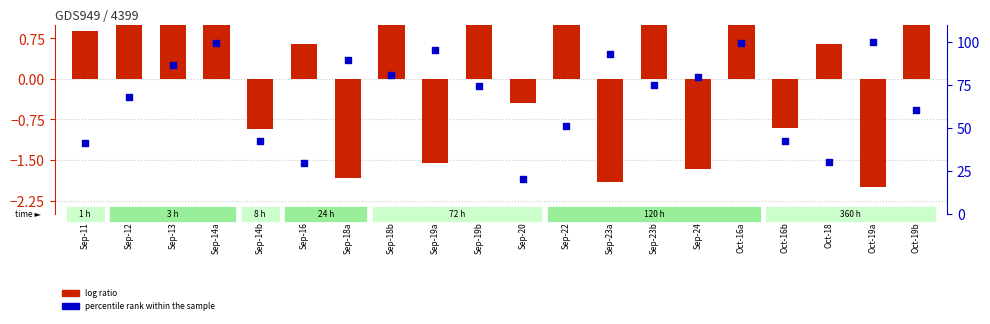

What are all the series names shown in the legend?

log ratio, percentile rank within the sample